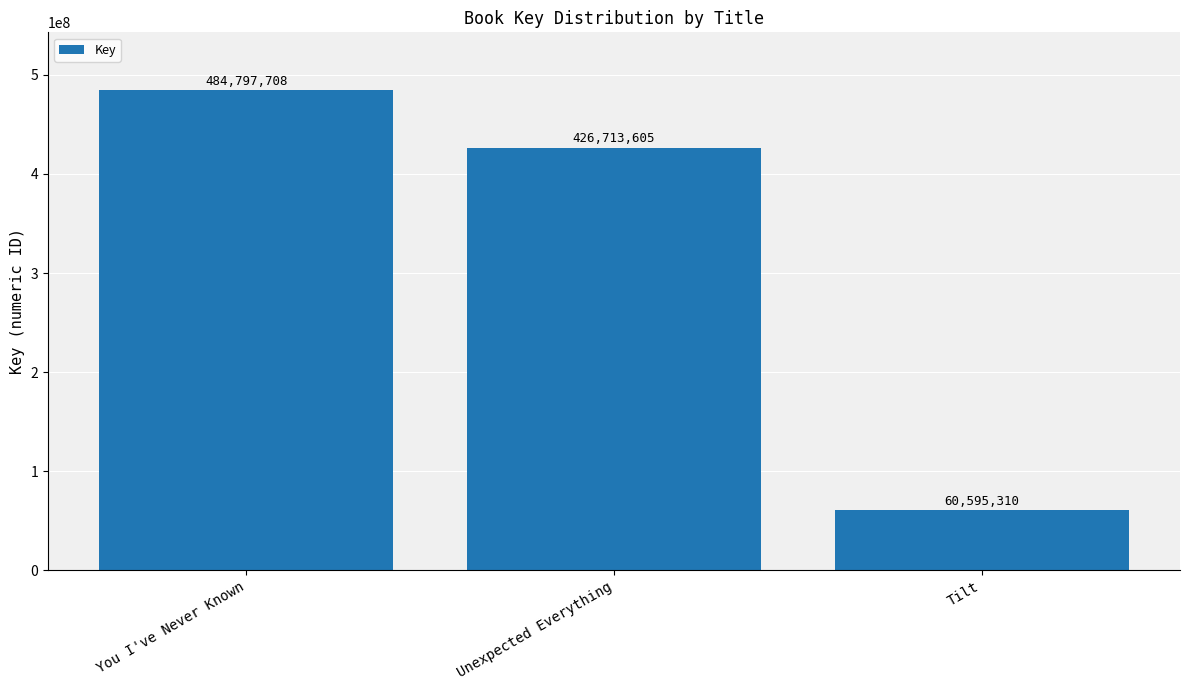

Reading right to left, transcribe all the data shown in this chart.

Tilt=60595310	Unexpected Everything=426713605	You I've Never Known=484797708